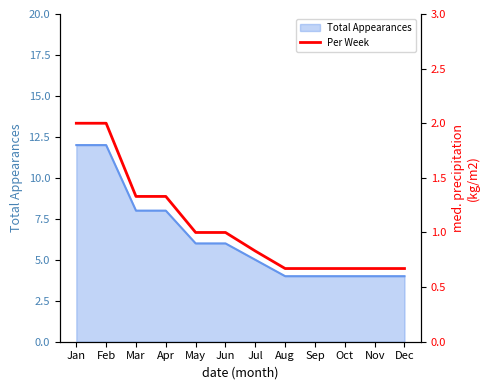

What is the sum of all values?

12.8